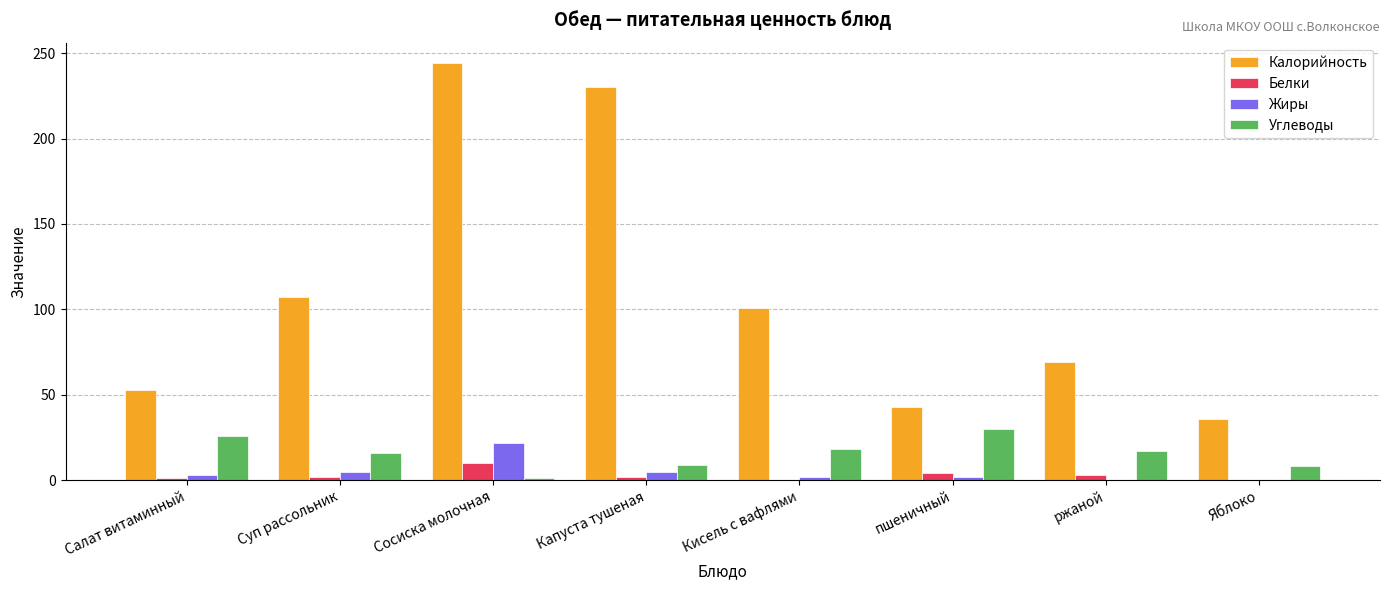

The Калорийность series shows 46 at Кисель с вафлями. True or false?

False